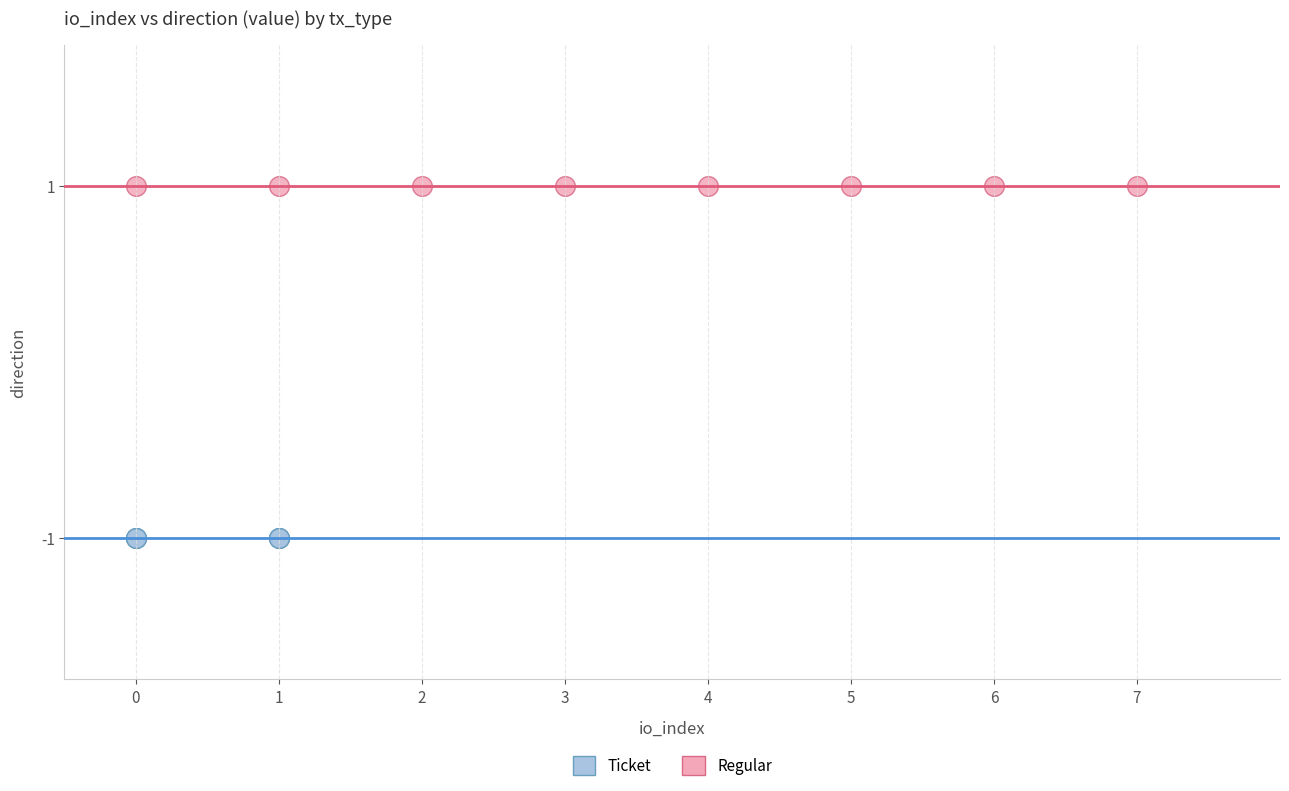

What are all the series names shown in the legend?

Ticket, Regular